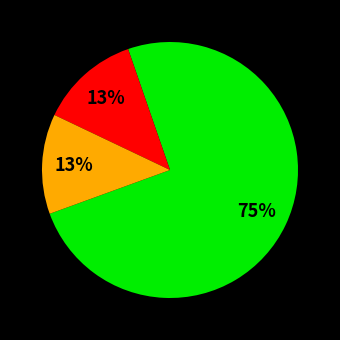

Is there any slice that represents more than half of the pie?

Yes